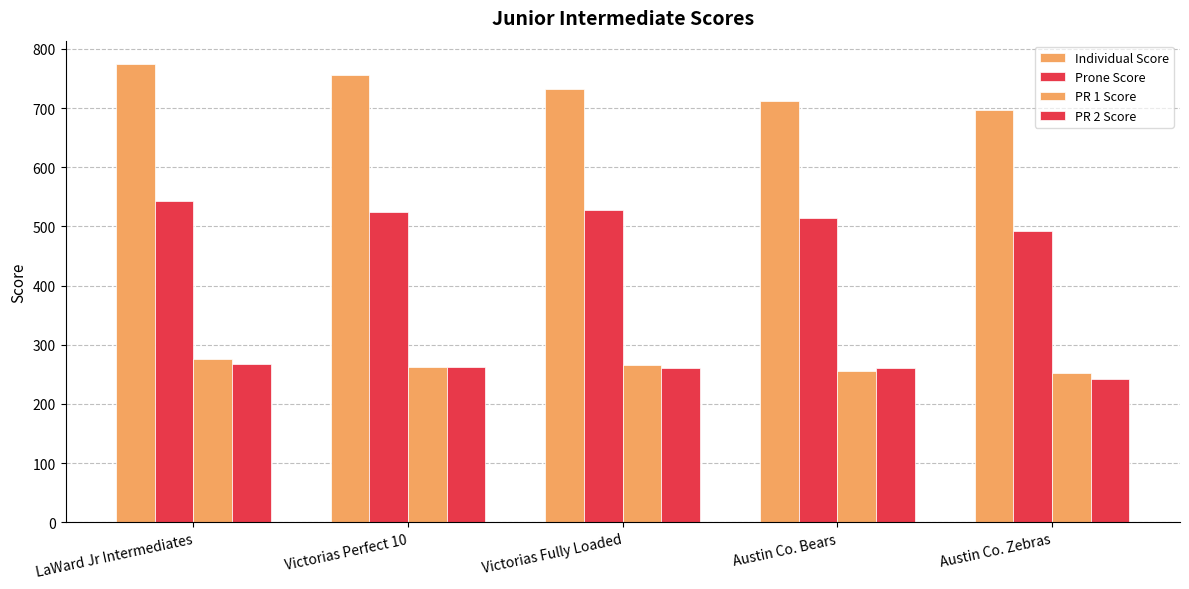

How many bars are there in each group?

4